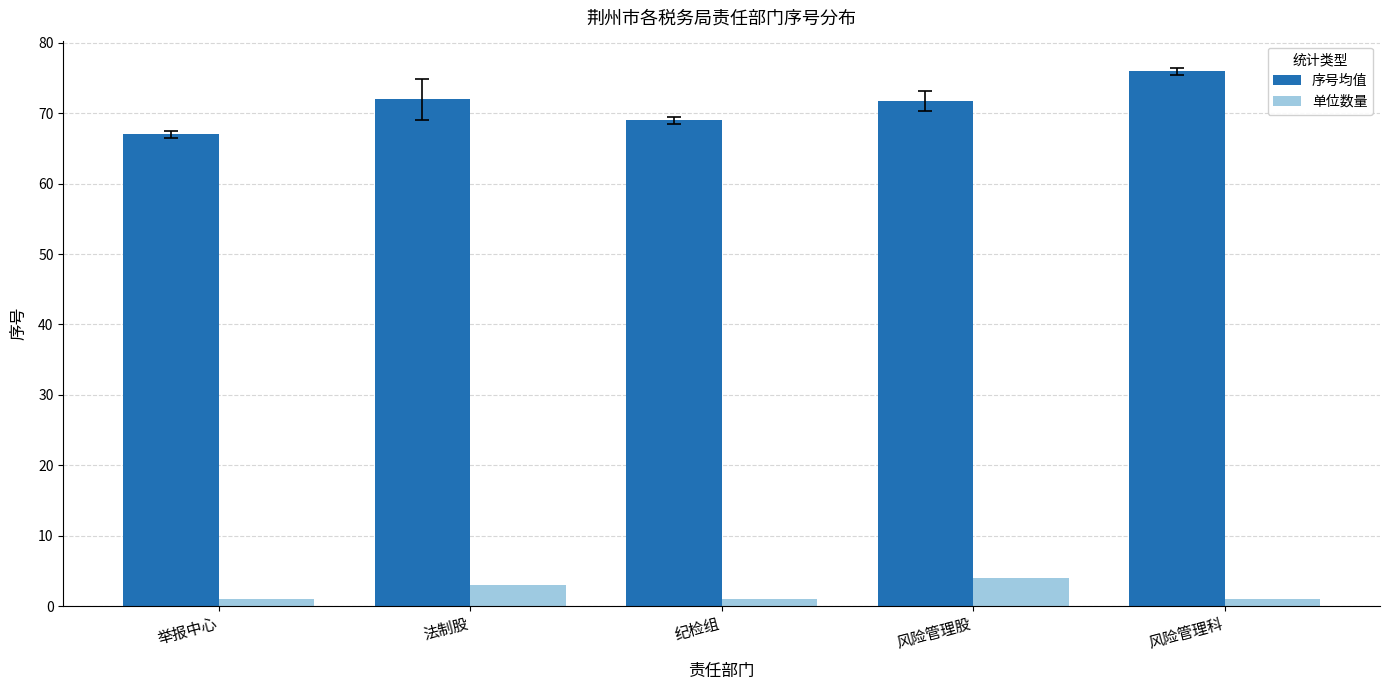

What is the label of the 4th bar from the right?

法制股